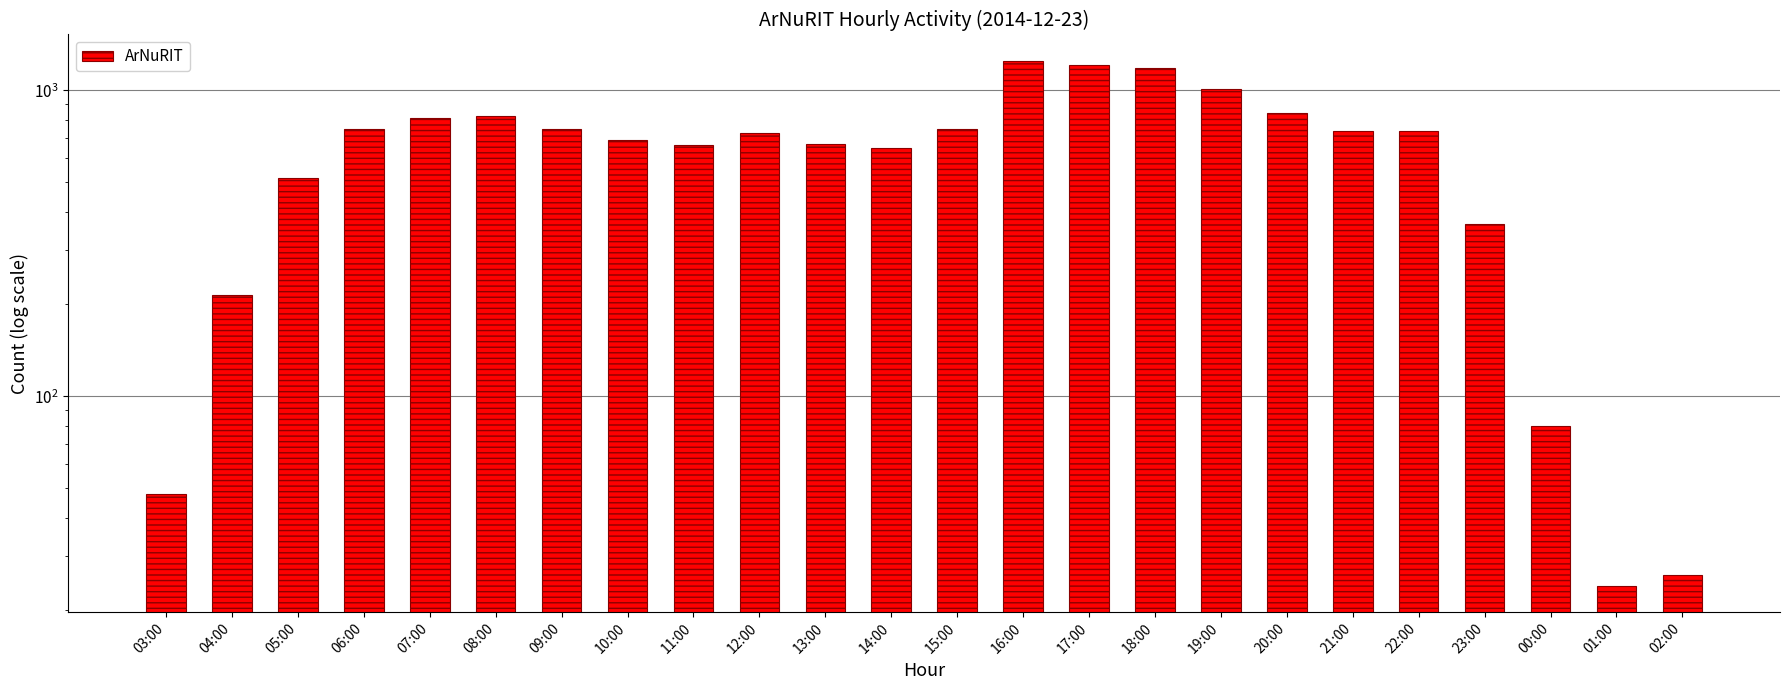

Count the number of values greater than 735.

11